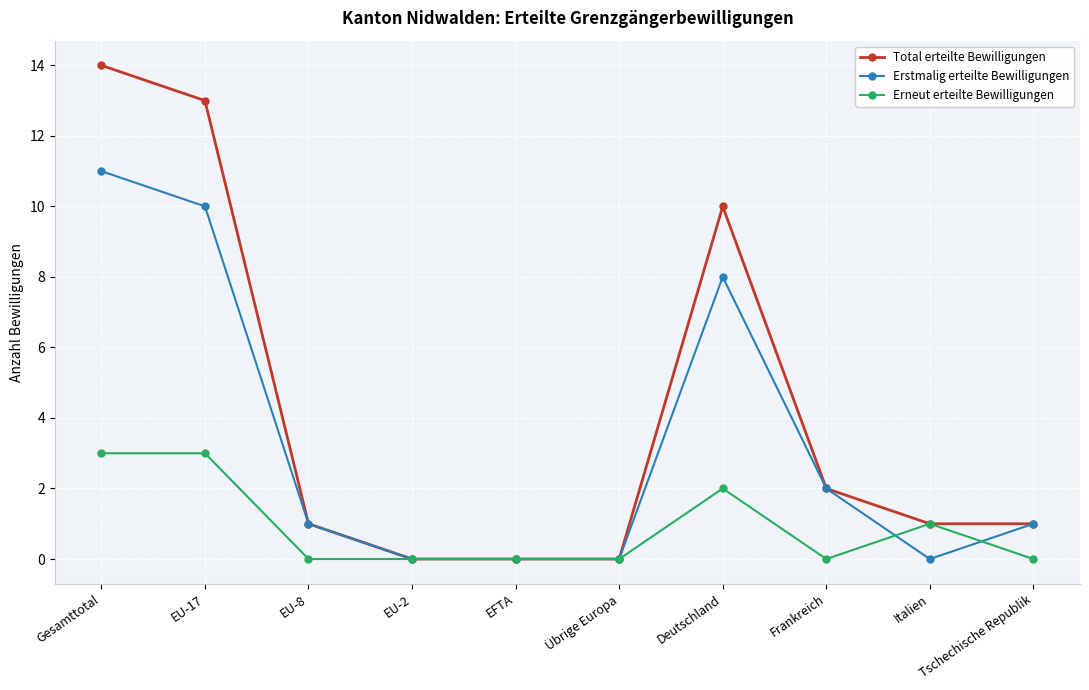

What is the difference between the second highest and minimum values in the Erstmalig erteilte Bewilligungen series?

10